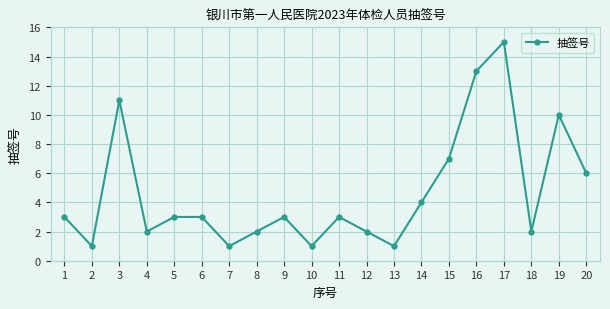

True or false: there are more than 2 points higher than both neighbors.

True